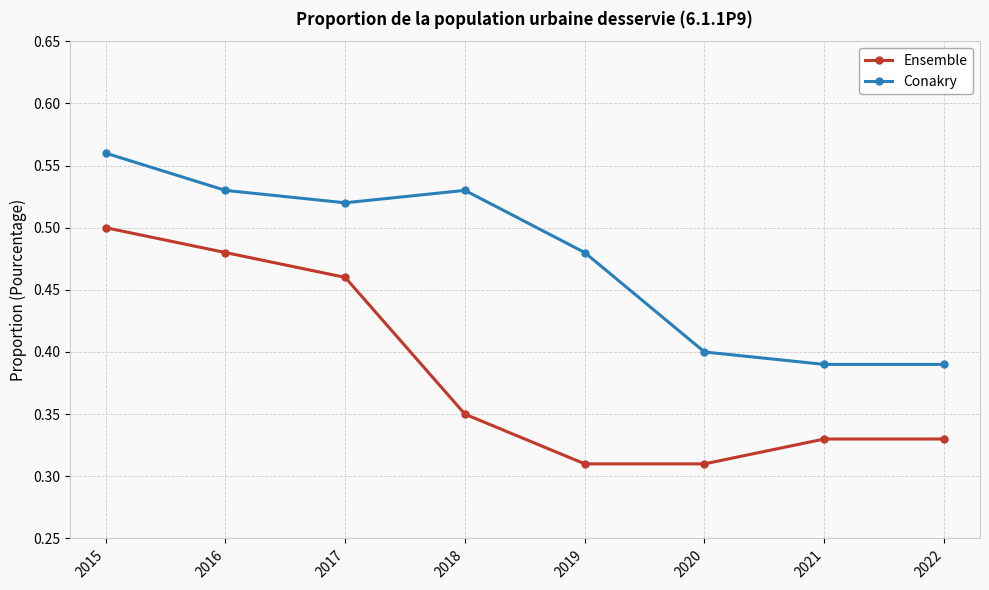

True or false: Conakry has more than 1 interior local peaks.

False